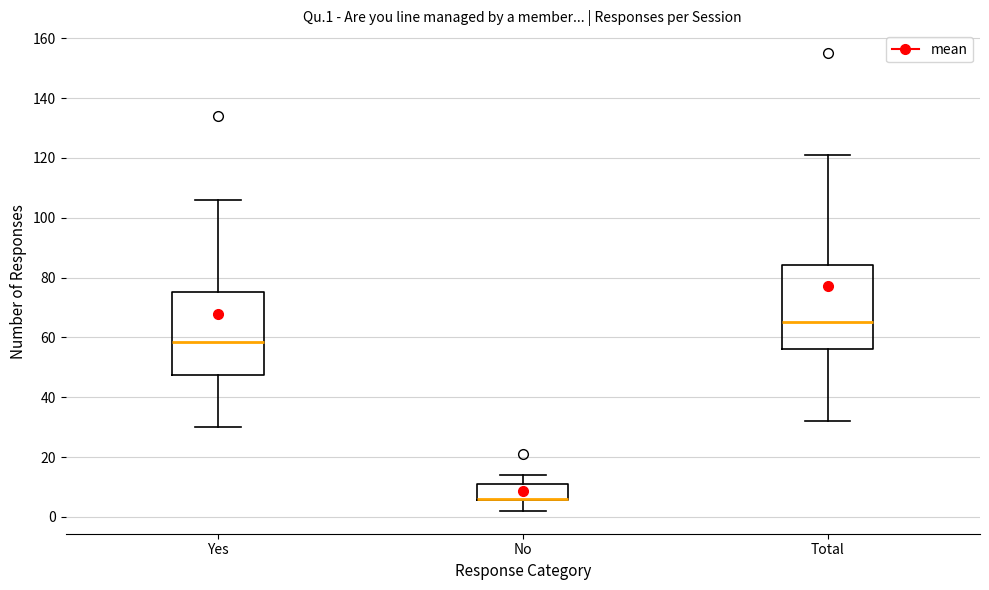

Where does the upper whisker of the box for Total end on the y-axis? The values are not printed on the chart, so give them approximately, as read against the axis.

122